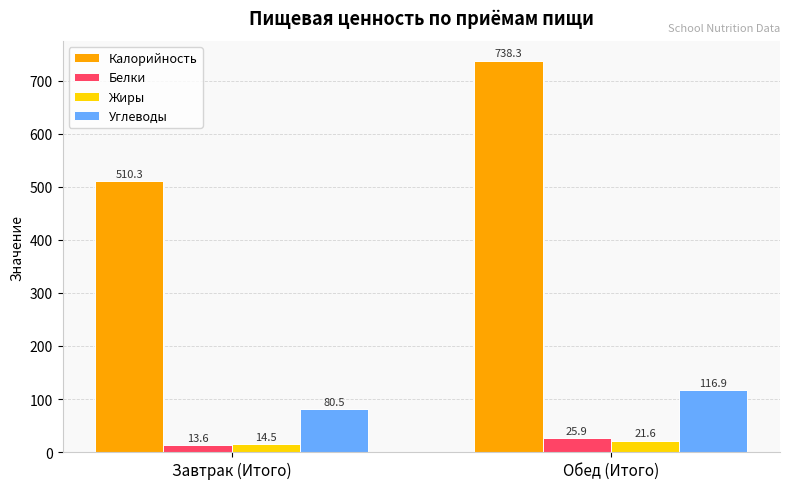

Between Завтрак (Итого) and Обед (Итого), which series saw the biggest shift?

Калорийность